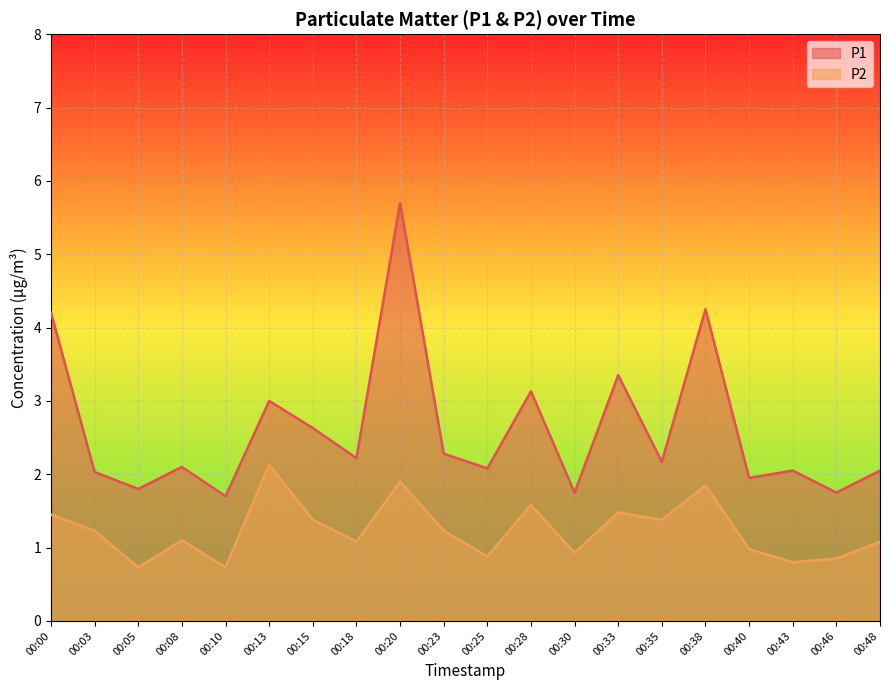

Rank the categories by P1 value from lowest to highest.

00:10, 00:30, 00:46, 00:05, 00:40, 00:03, 00:43, 00:48, 00:25, 00:08, 00:35, 00:18, 00:23, 00:15, 00:13, 00:28, 00:33, 00:00, 00:38, 00:20